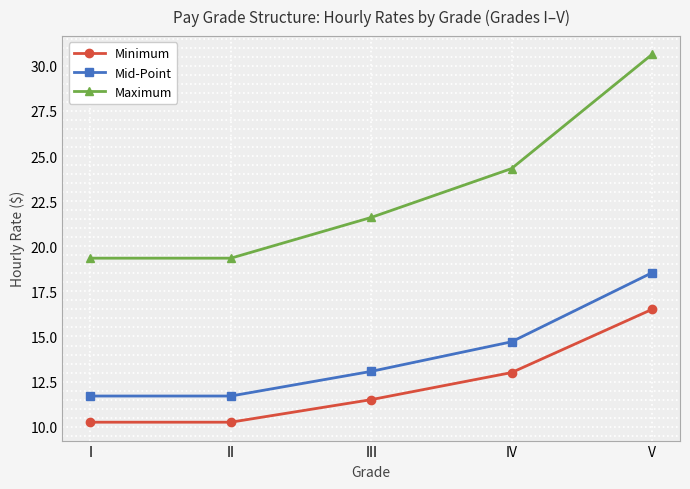

How many data points in Minimum are less than 11?

2